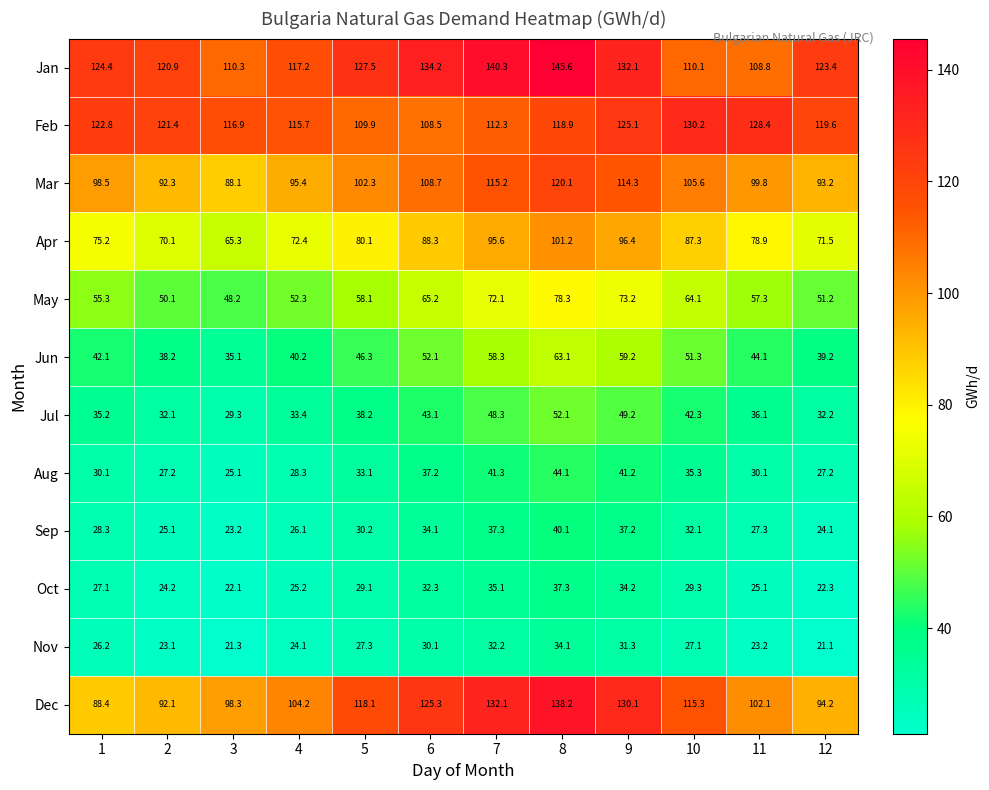

What is the difference between the second highest and minimum values in the Apr series?

31.1